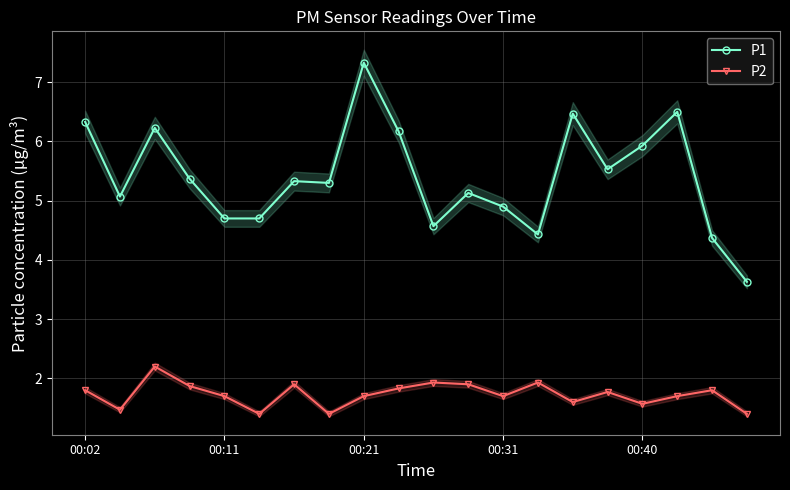

What is the highest value of the P2 series?

2.2